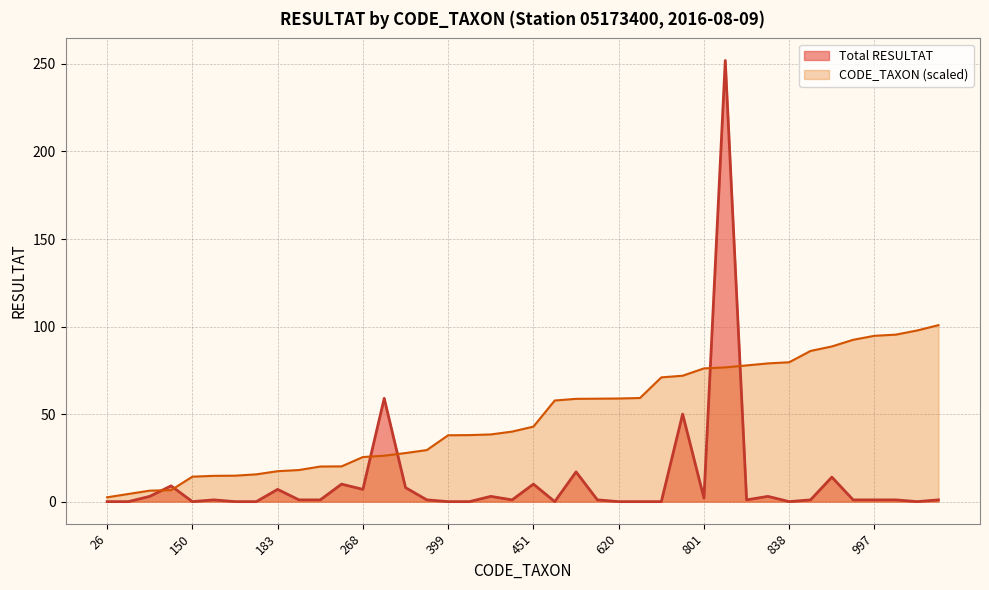

What are all the series names shown in the legend?

Total RESULTAT, CODE_TAXON (scaled)